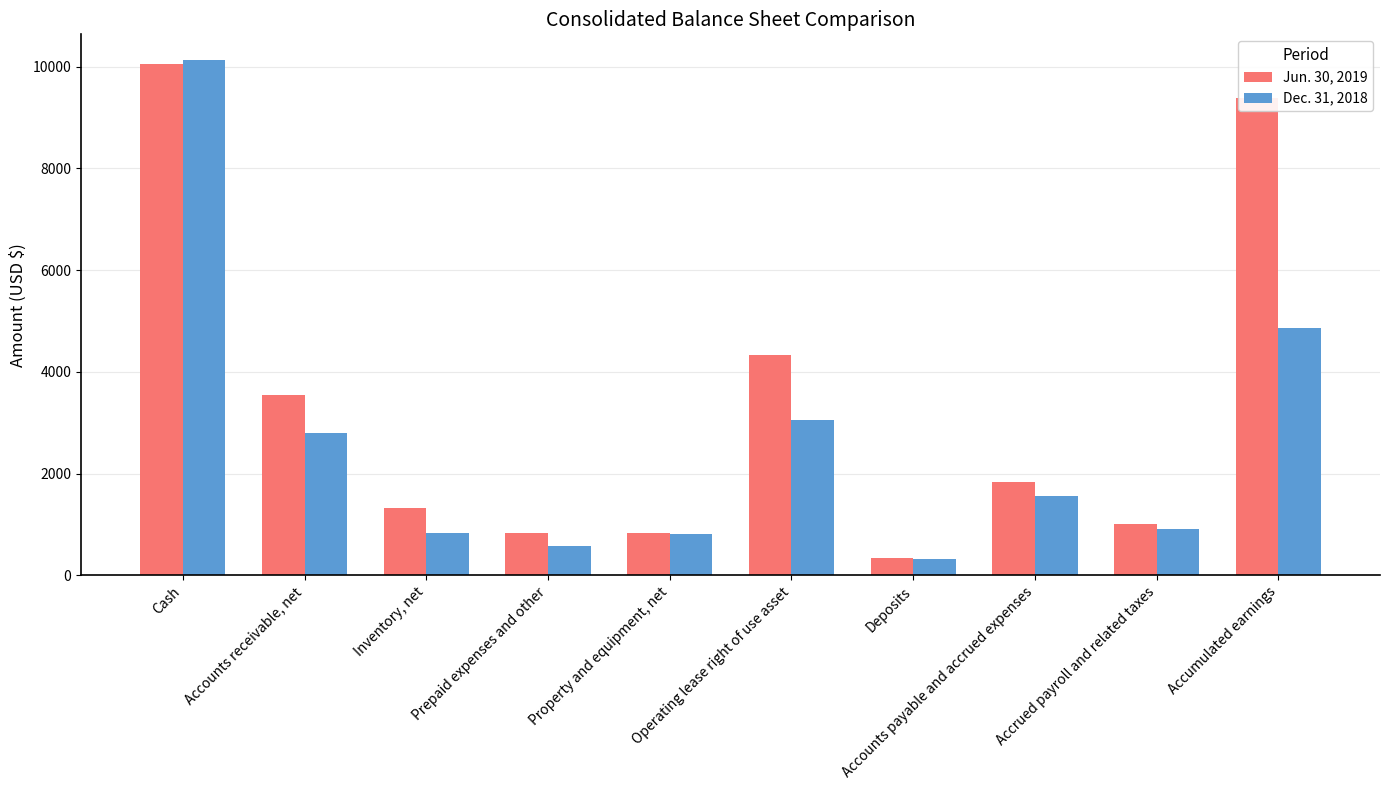

Which label corresponds to the smallest value in the chart?

Deposits